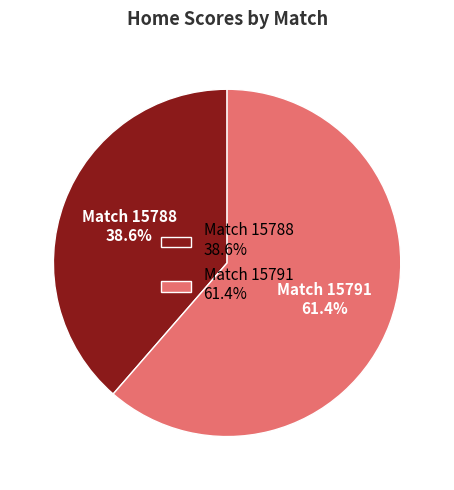

Which category accounts for the majority?

Match 15791 61.4%